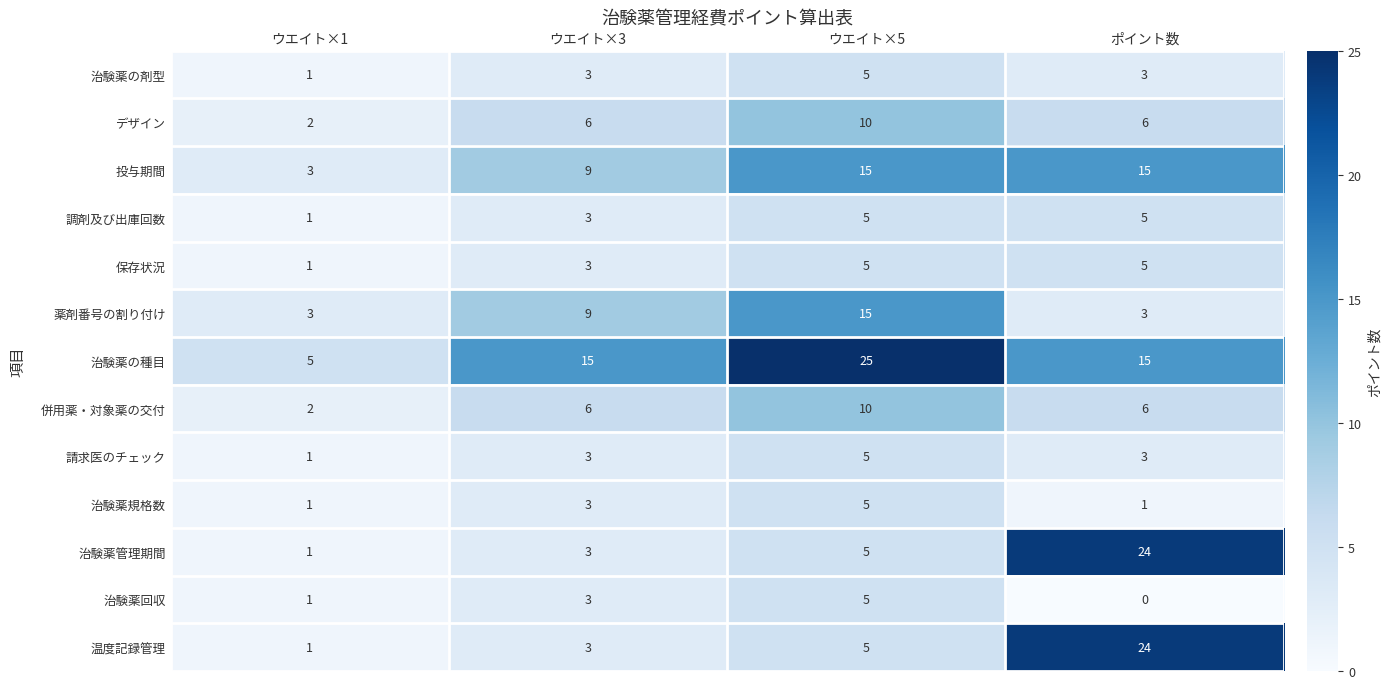

At which label does 治験薬回収 reach its minimum?

ポイント数